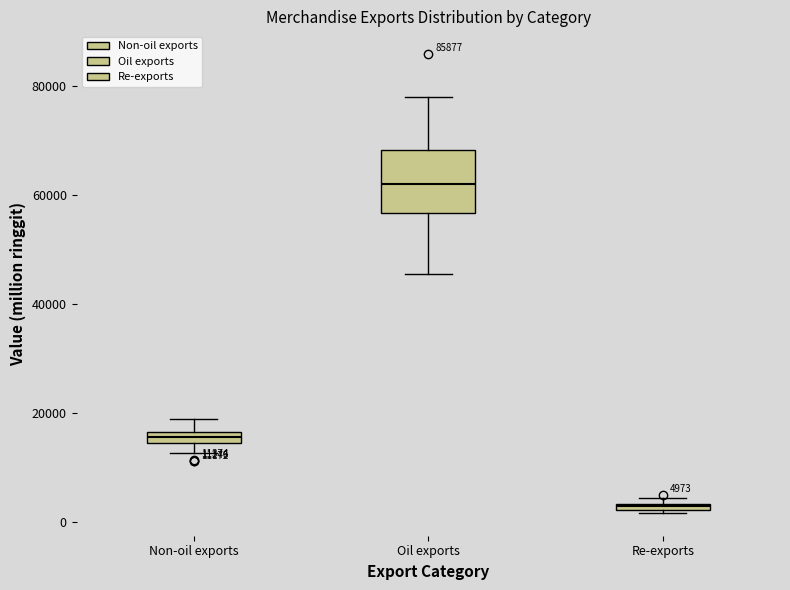

Which box's median line is the lowest?

Re-exports